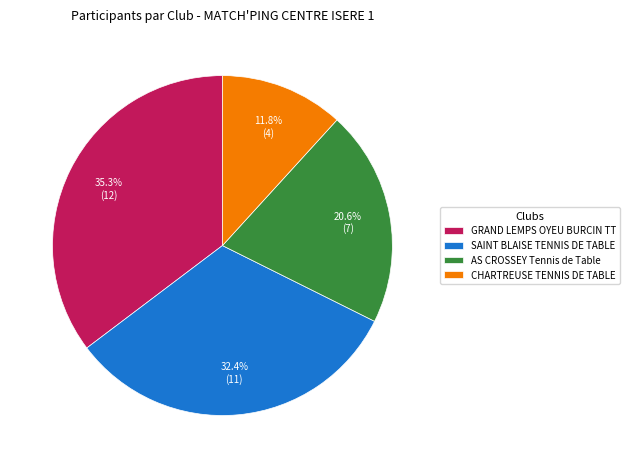

Combined, do SAINT BLAISE TENNIS DE TABLE and GRAND LEMPS OYEU BURCIN TT account for over 50%?

Yes